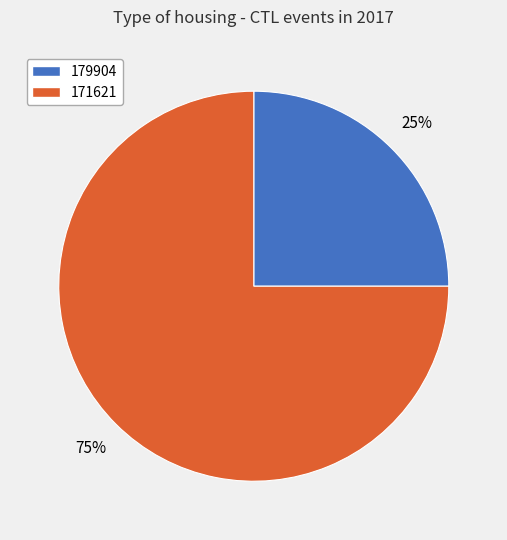

To the nearest percent, what is the average slice percentage?

50%